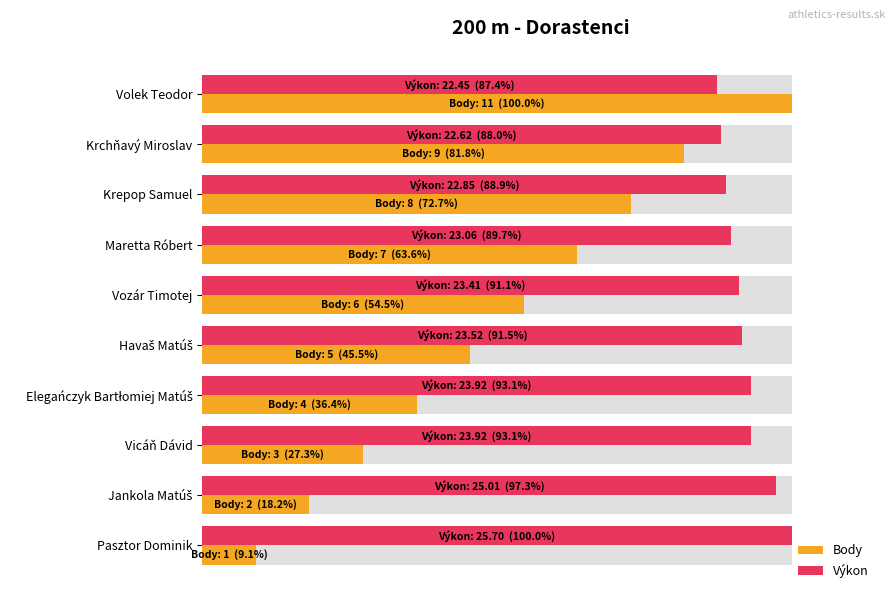

What is the label of the 2nd bar from the right?

Jankola Matúš